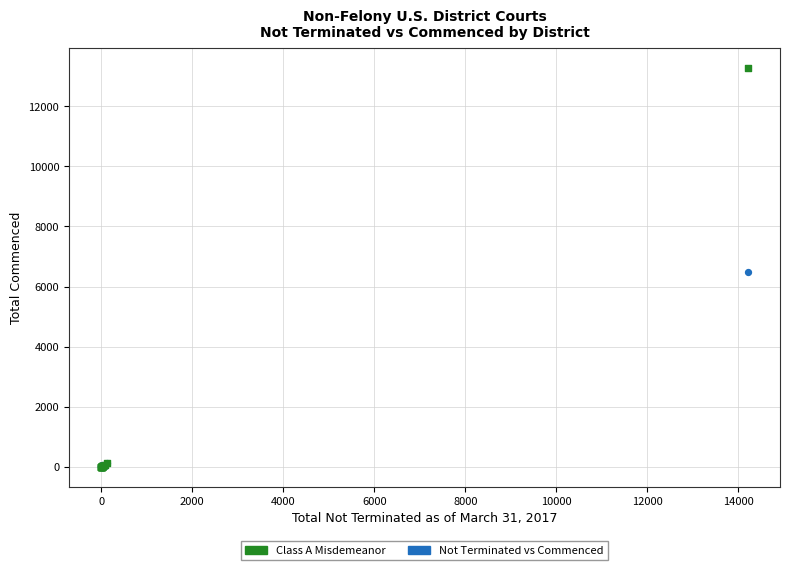

Across all series, what Y value is closest to 6642?

6492